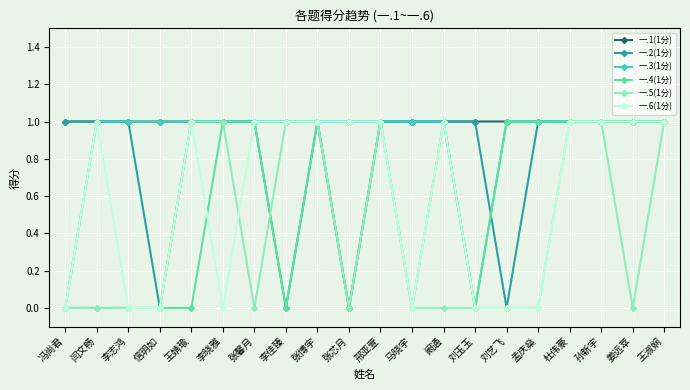

True or false: 一.2(1分) has a value of 1 at 马晓宇.

True